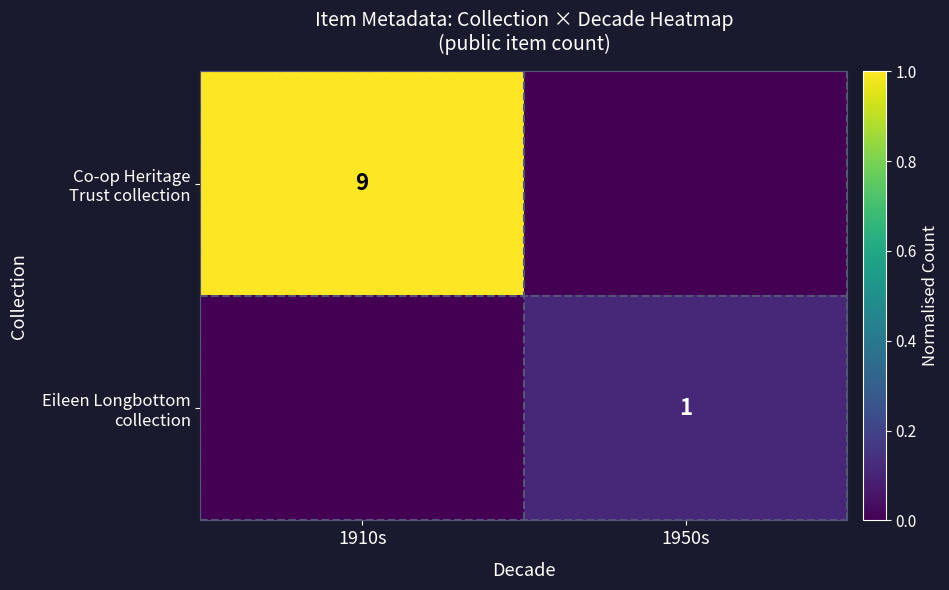

Which category has the highest value across all series?

1910s